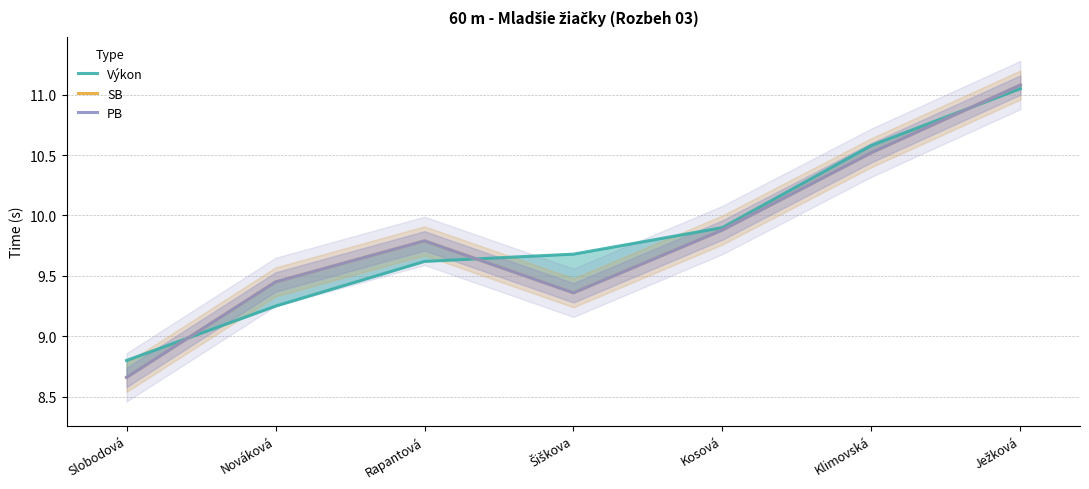

Does the chart display data point markers on the line(s)?

No